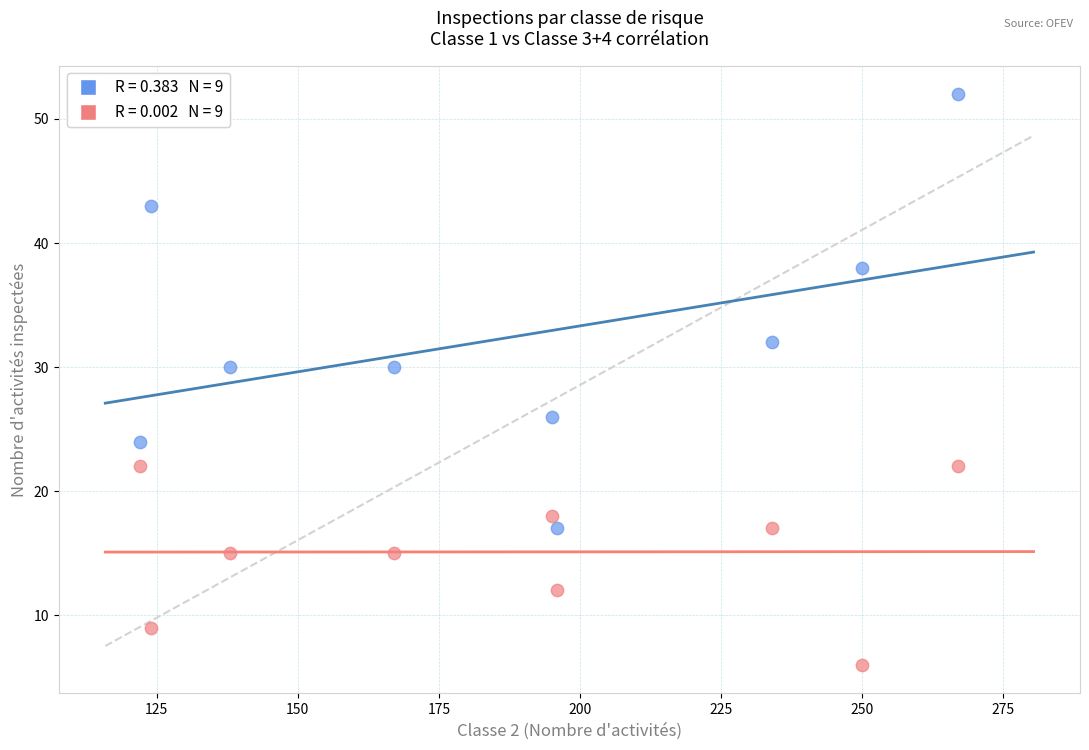

Across all data points, what is the range of Y values (max minus min)?

46